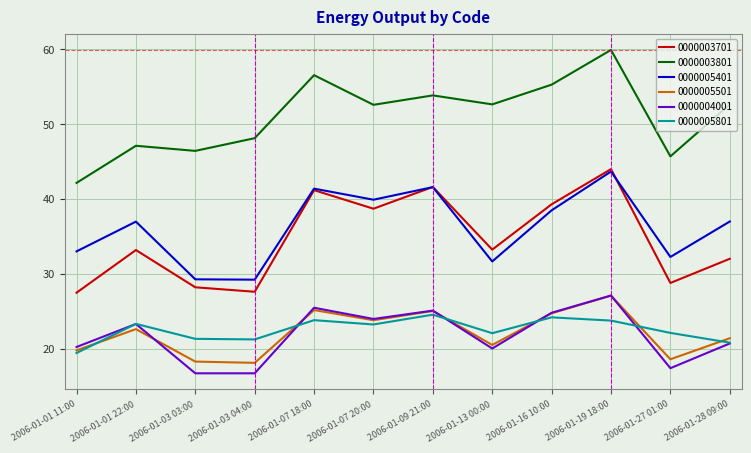

Which series has the largest total across all categories?

0000003801